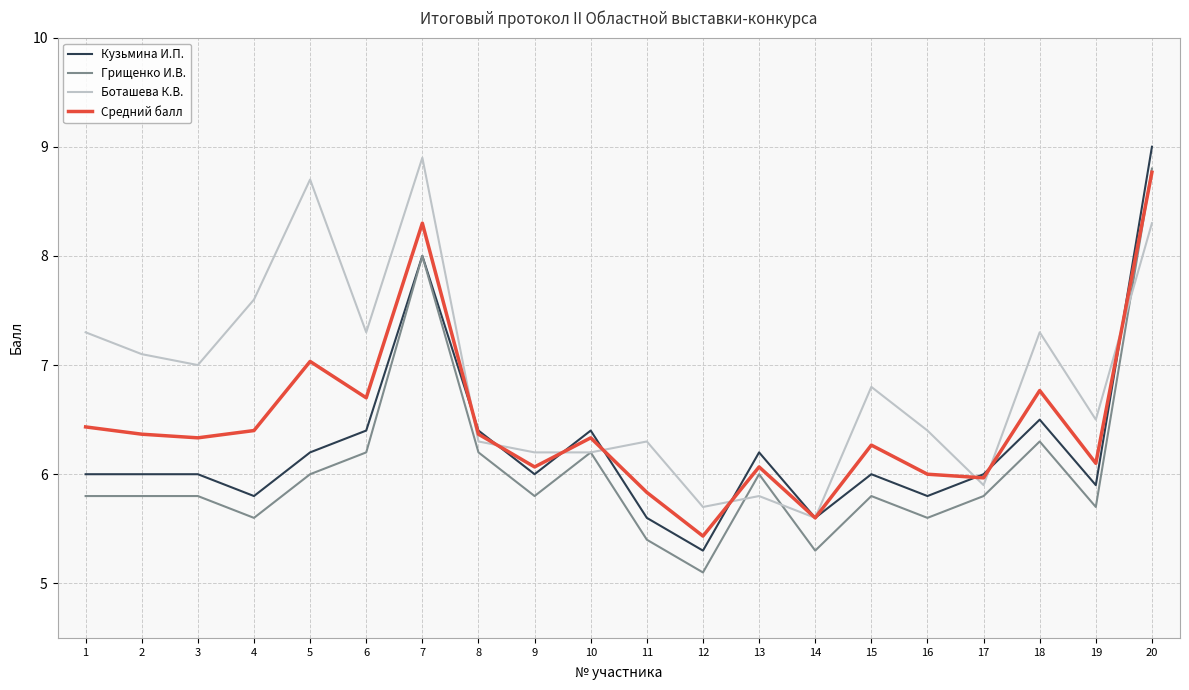

How many times do Средний балл and Боташева К.В. cross each other?

9